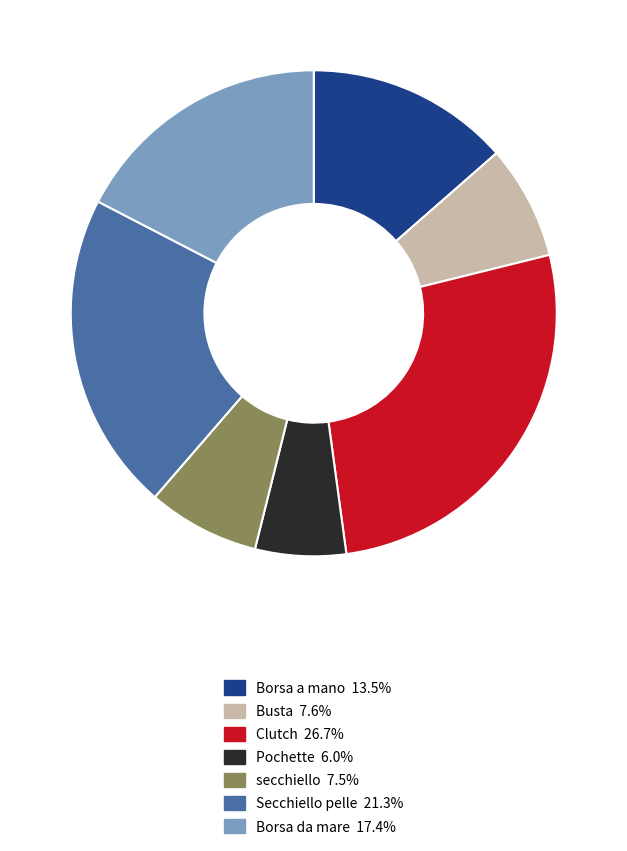

Approximately how many times larger is the value at Pochette compared to secchiello?

0.8